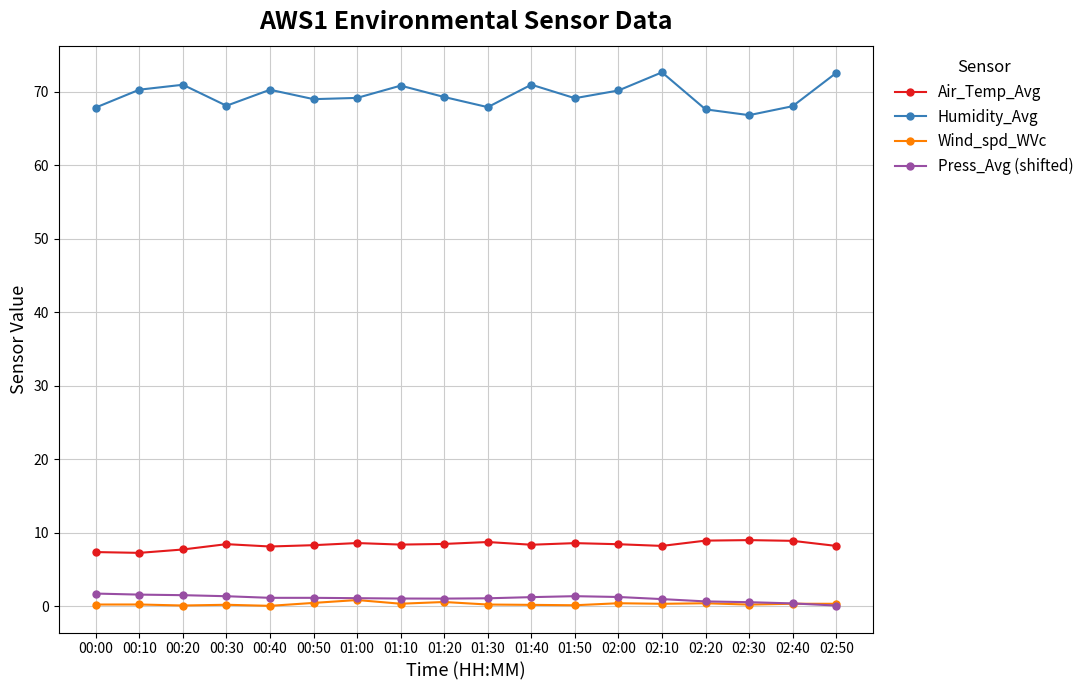

What is the total value across all series at 00:10?

79.3